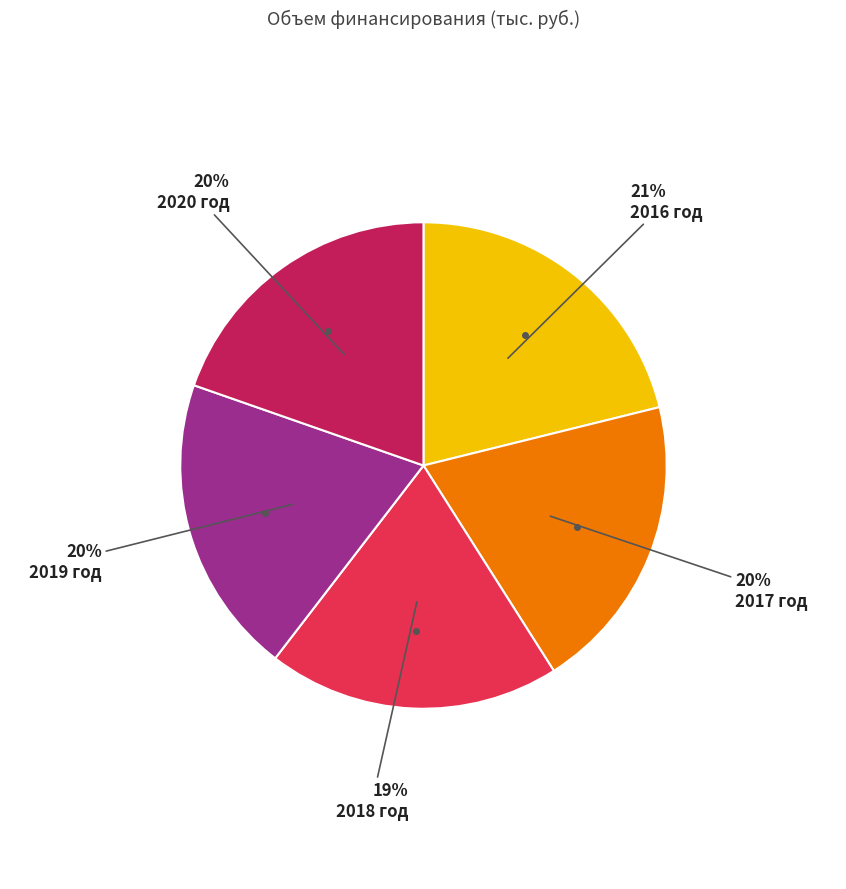

How many slices are in this pie chart?

5